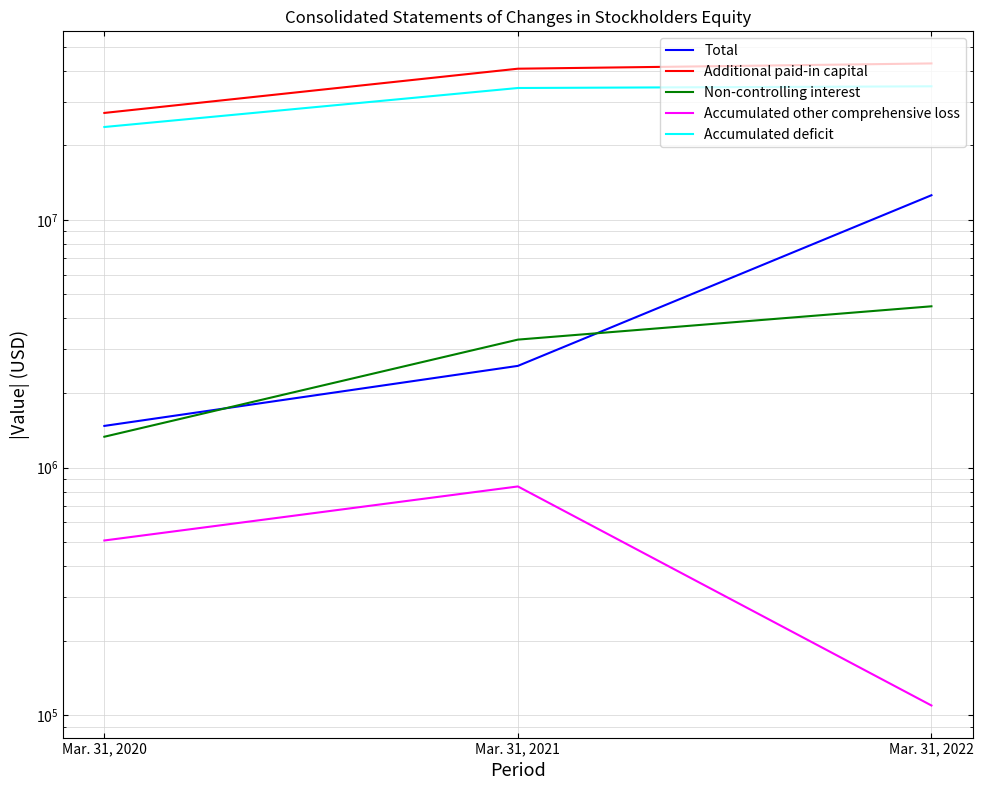

At which category does the chart reach its minimum across all series?

Mar. 31, 2022